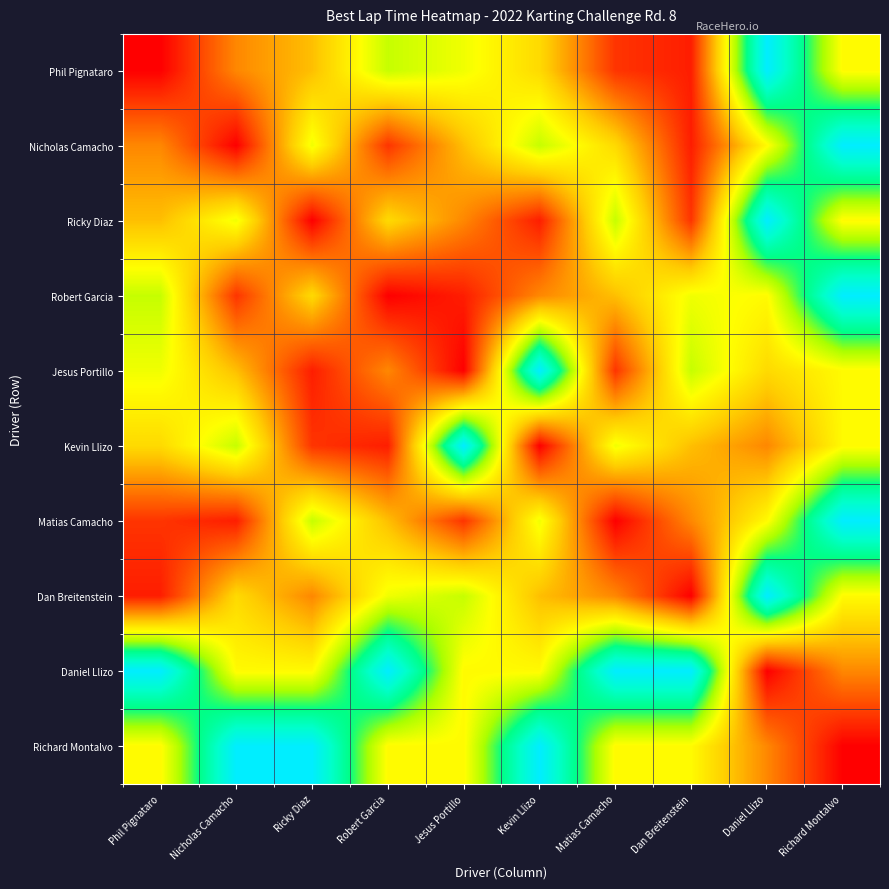

At how many categories does at least one series exceed 57?

10